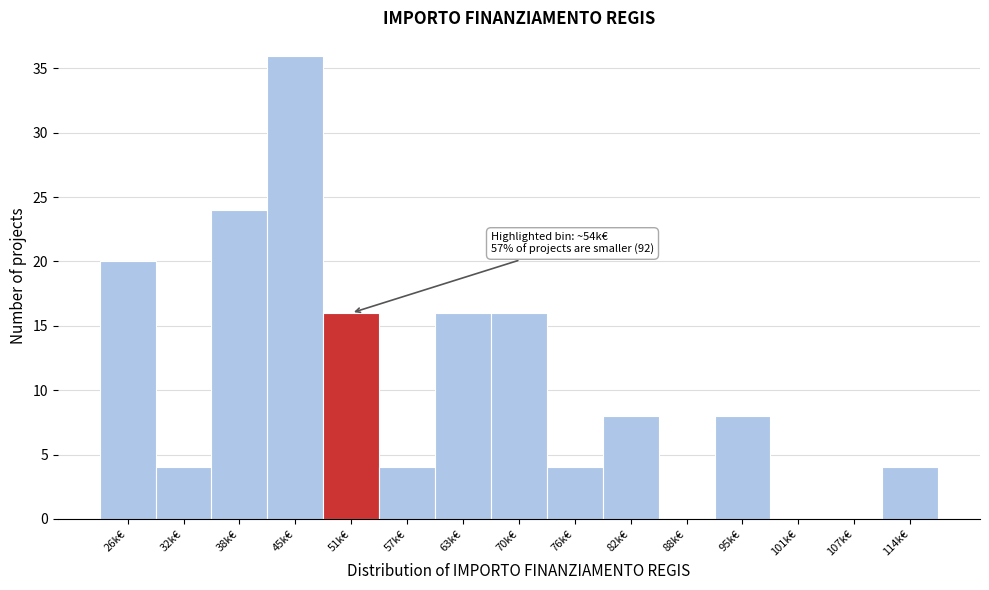

Reading right to left, transcribe all the data shown in this chart.

114k€=4	107k€=0	101k€=0	95k€=8	88k€=0	82k€=8	76k€=4	70k€=16	63k€=16	57k€=4	51k€=16	45k€=36	38k€=24	32k€=4	26k€=20